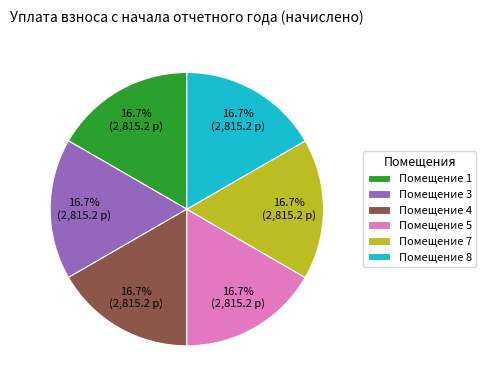

To the nearest percent, what is the average slice percentage?

17%